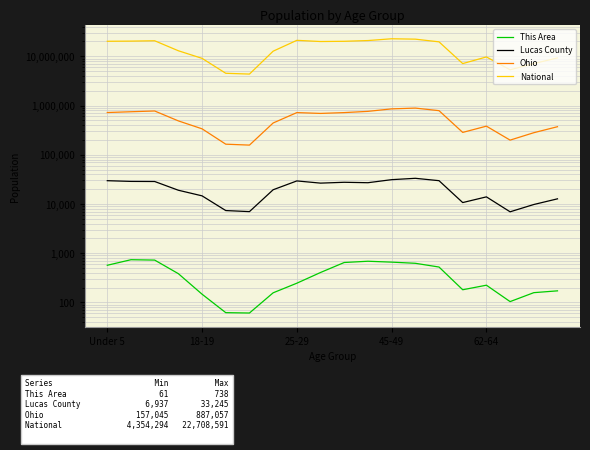

True or false: National has a value of 35067985 at 9.

False